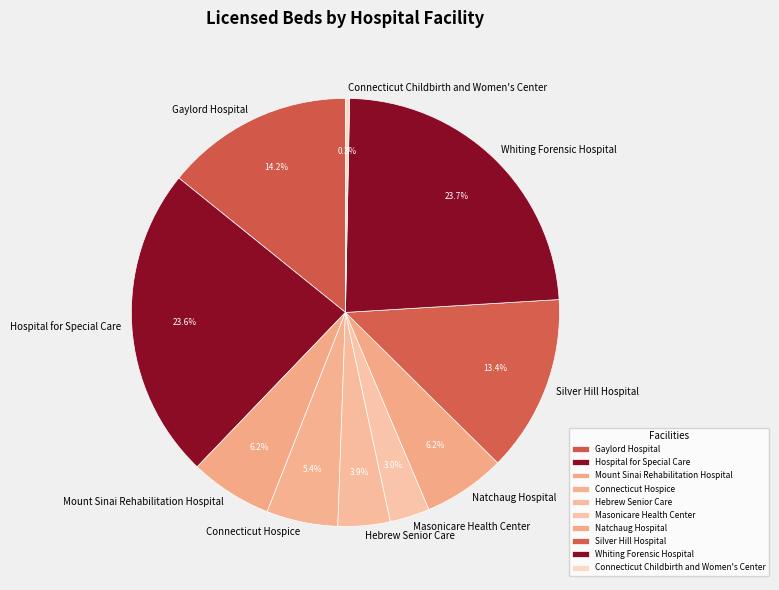

Which slice is the smallest?

Connecticut Childbirth and Women's Center